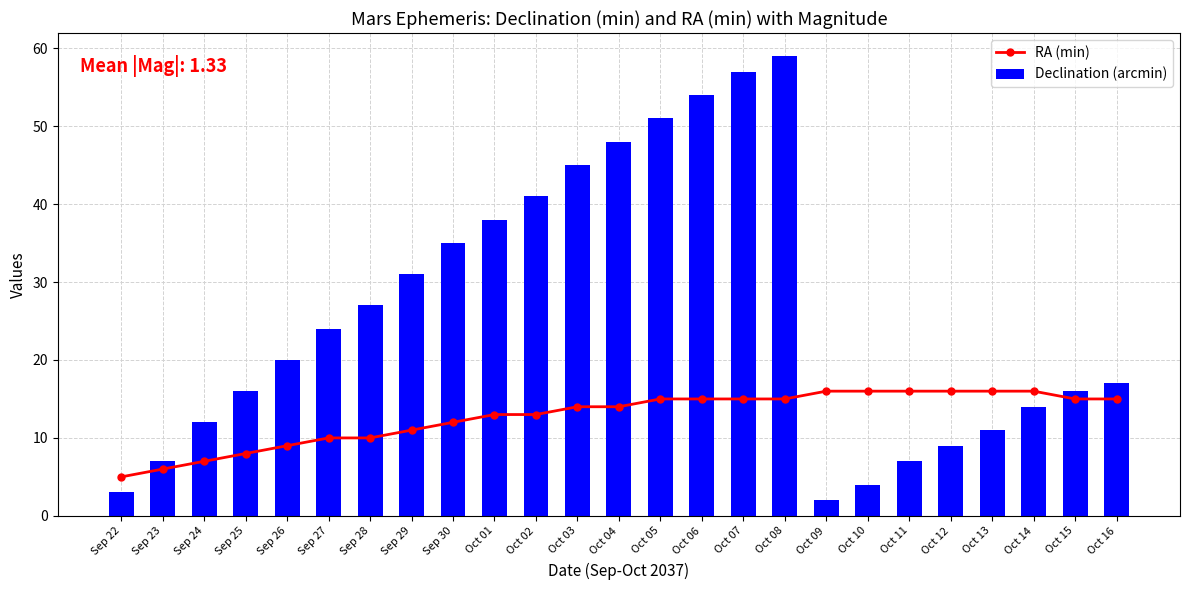

What are all the series names shown in the legend?

RA (min), Declination (arcmin)